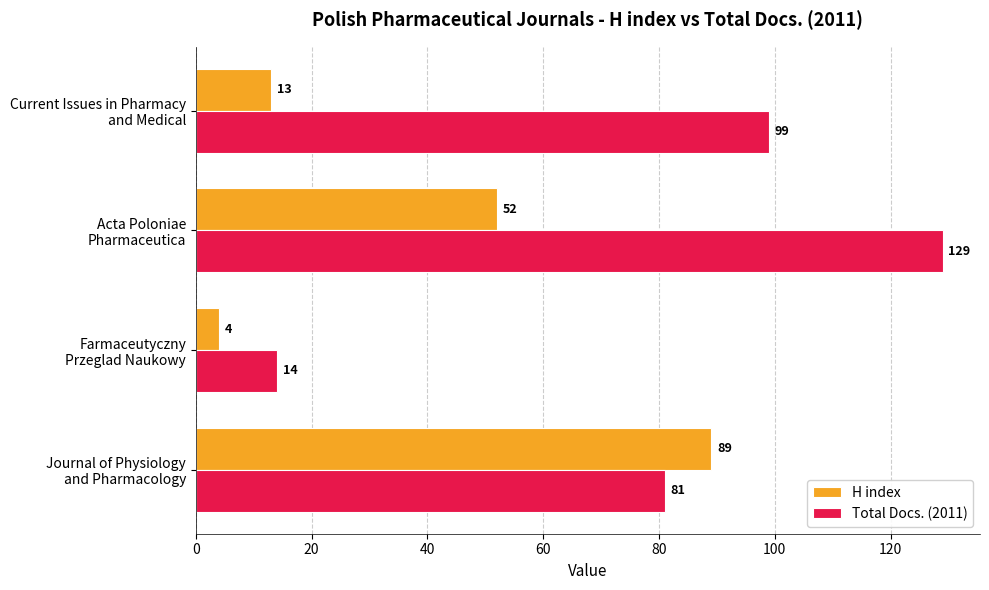

How many data points in H index are less than 52?

2